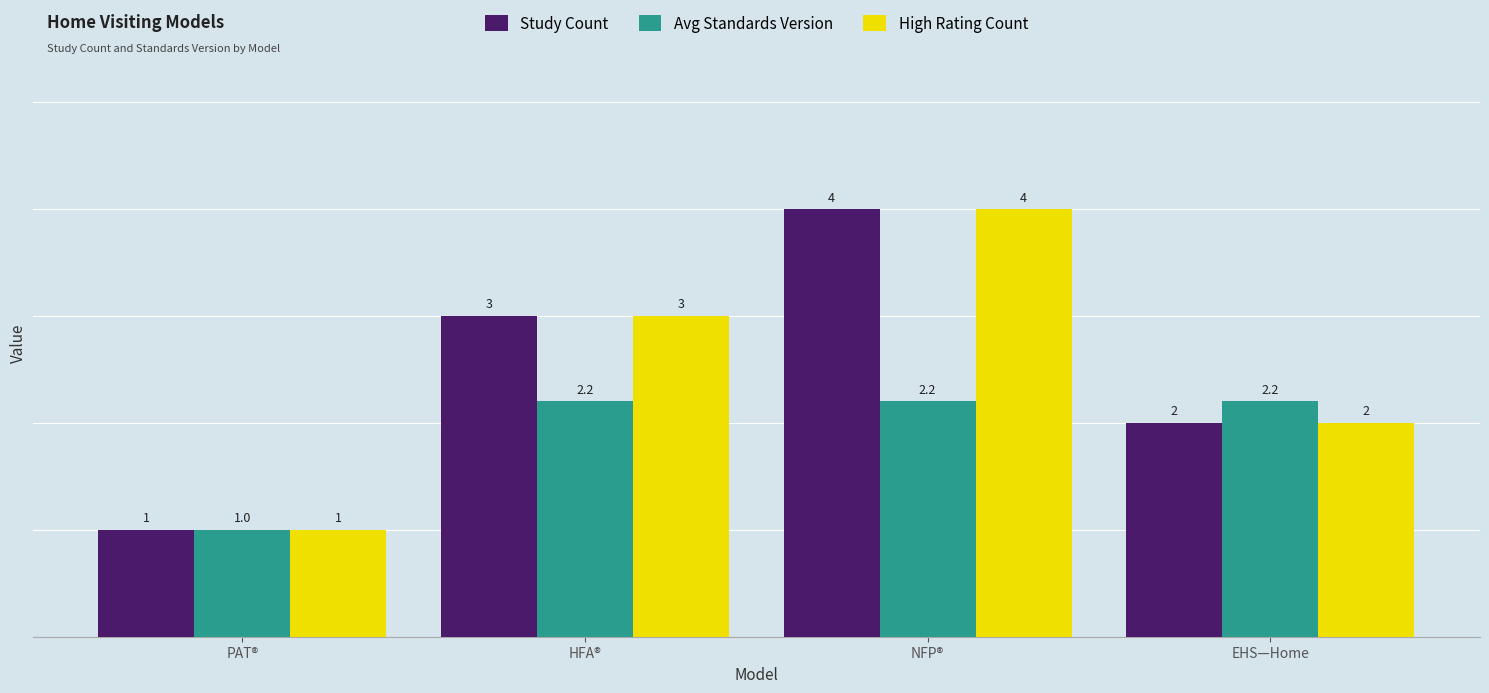

Reading left to right, list all the values displayed in this chart.

Study Count: PAT®=1.0	HFA®=3.0	NFP®=4.0	EHS—Home=2.0
Avg Standards Version: PAT®=1.0	HFA®=2.2	NFP®=2.2	EHS—Home=2.2
High Rating Count: PAT®=1.0	HFA®=3.0	NFP®=4.0	EHS—Home=2.0